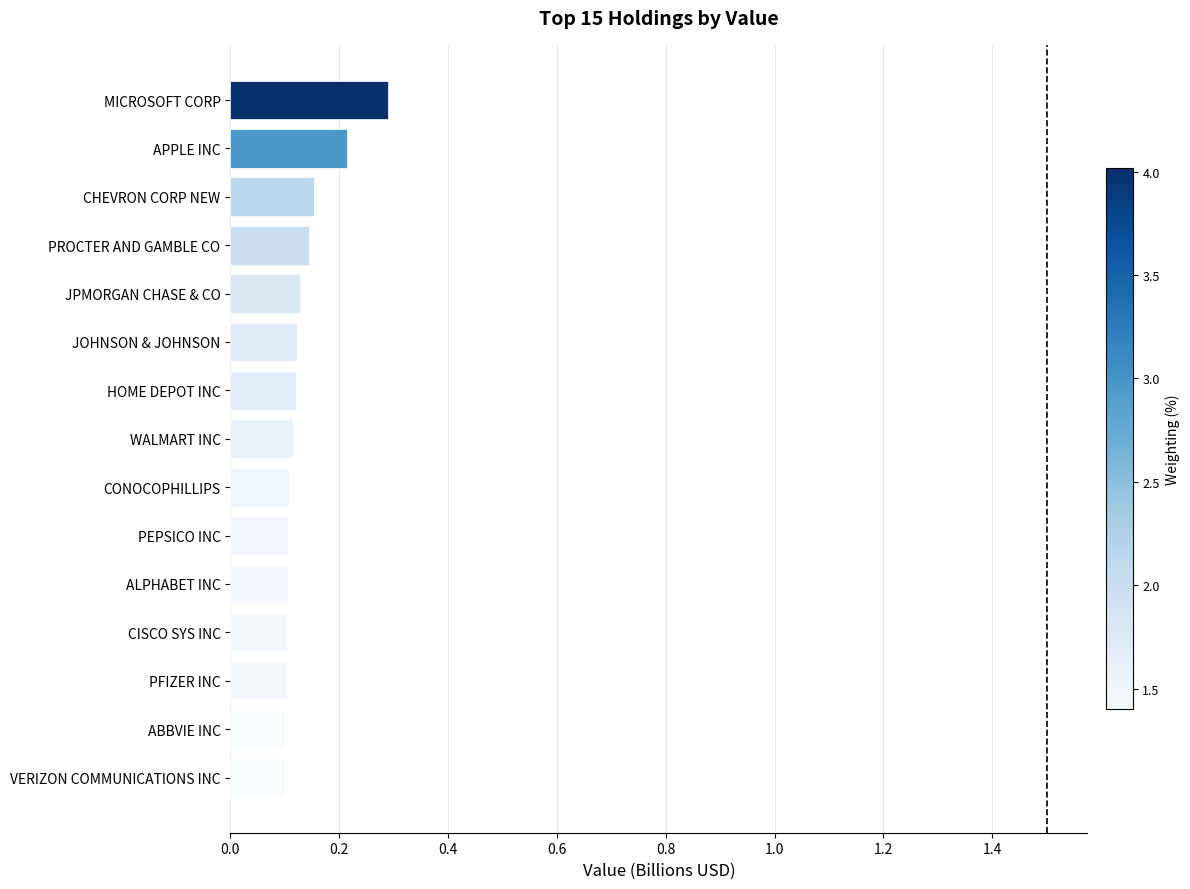

Which has a higher value, MICROSOFT CORP or PEPSICO INC?

MICROSOFT CORP